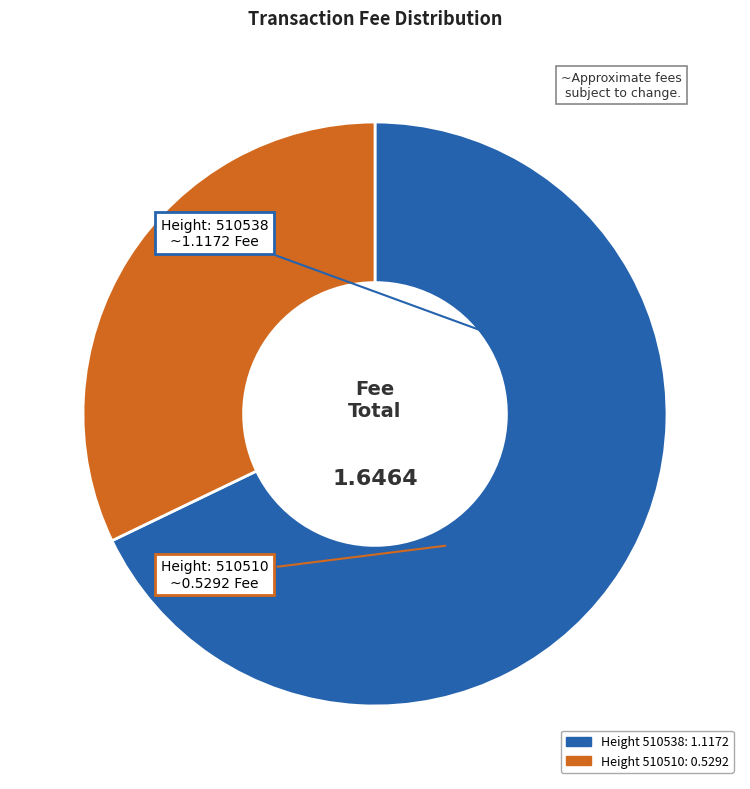

Does any single category account for the majority?

Yes